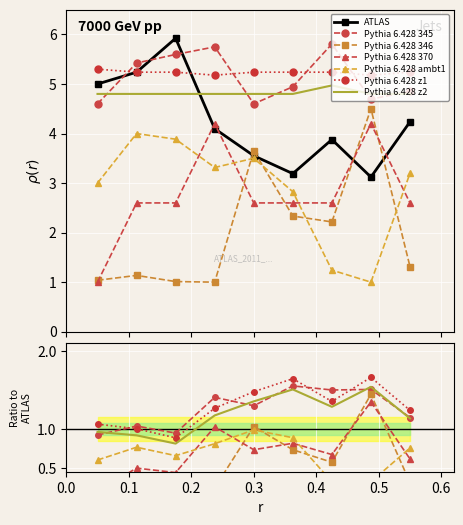

Is it true that Signal equals 8.3 at 01:15?

False